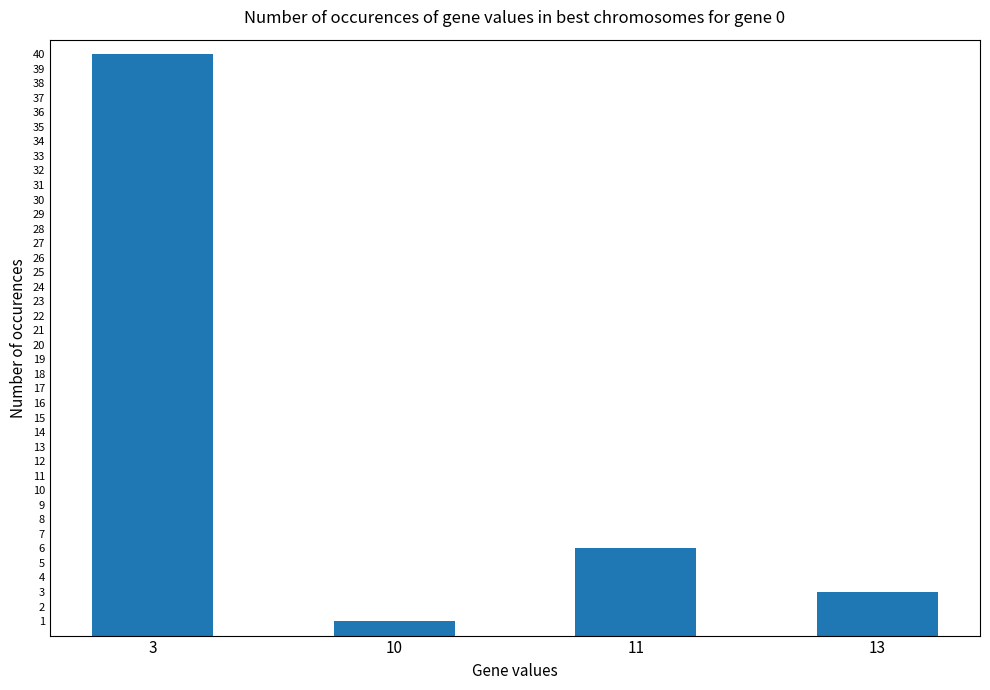

What is the value of the 2nd bar from the left?

1